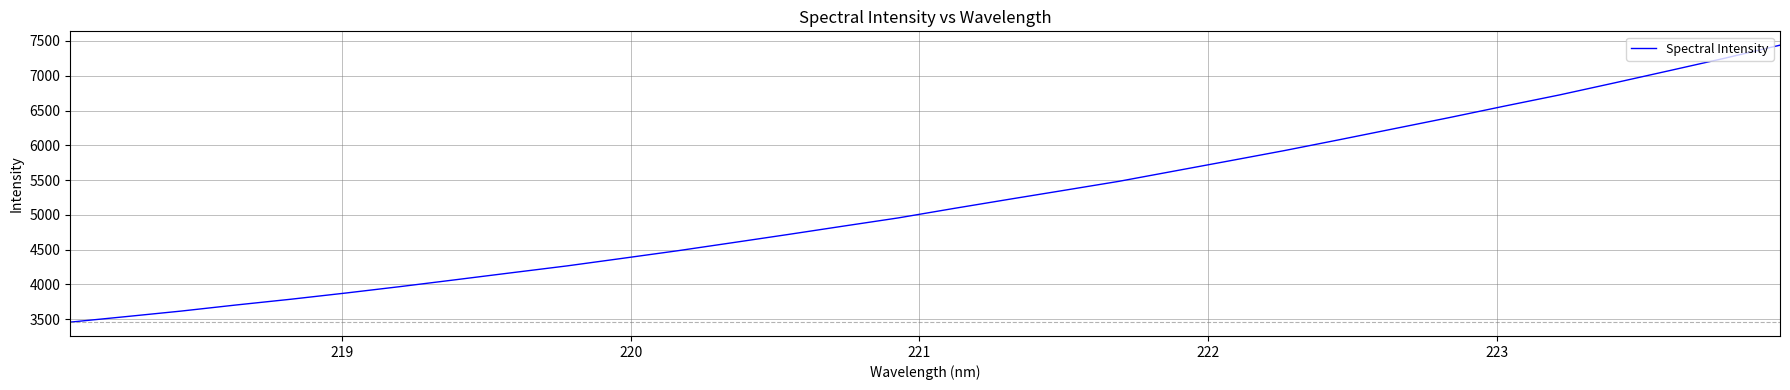

What is the smallest value displayed?

3458.8